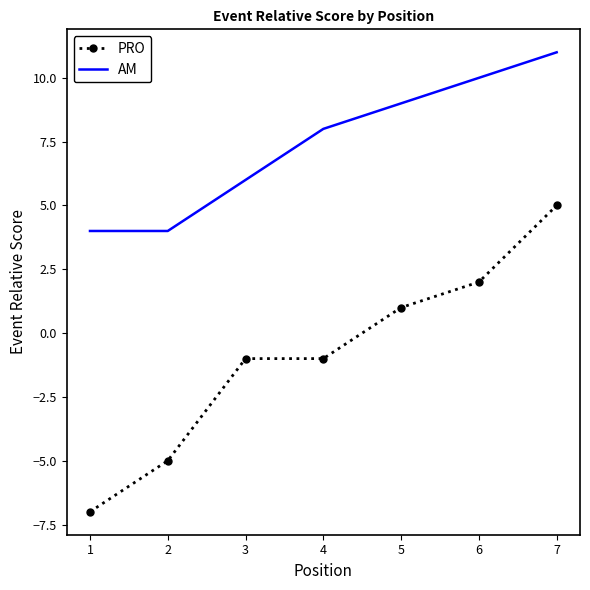

Reading left to right, list all the values displayed in this chart.

PRO: 1=-7	2=-5	3=-1	4=-1	5=1	6=2	7=5
AM: 1=4	2=4	3=6	4=8	5=9	6=10	7=11